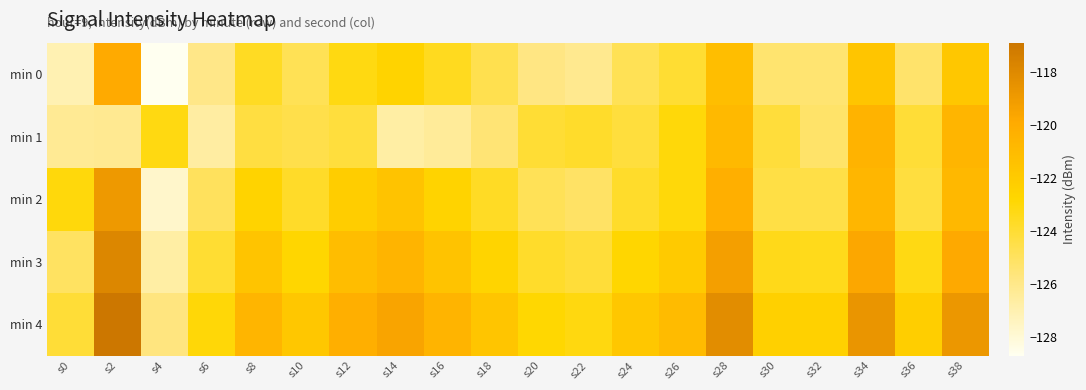

Reading left to right, what are all the values shown in this chart?

min 0: s0=-127.0	s2=-119.9	s4=-128.7	s6=-126.0	s8=-123.6	s10=-124.8	s12=-123.2	s14=-122.5	s16=-123.5	s18=-124.6	s20=-125.8	s22=-126.1	s24=-124.8	s26=-124.0	s28=-121.2	s30=-125.4	s32=-125.4	s34=-121.7	s36=-125.2	s38=-121.8
min 1: s0=-126.3	s2=-126.2	s4=-123.2	s6=-126.6	s8=-124.3	s10=-124.5	s12=-124.2	s14=-126.7	s16=-126.4	s18=-125.5	s20=-124.0	s22=-123.8	s24=-124.2	s26=-123.0	s28=-120.9	s30=-124.2	s32=-125.2	s34=-120.5	s36=-124.0	s38=-120.6
min 2: s0=-123.0	s2=-118.9	s4=-127.7	s6=-125.0	s8=-122.6	s10=-123.8	s12=-122.2	s14=-121.5	s16=-122.5	s18=-123.6	s20=-124.8	s22=-125.1	s24=-123.8	s26=-123.0	s28=-120.2	s30=-124.4	s32=-124.4	s34=-120.7	s36=-124.2	s38=-120.8
min 3: s0=-125.0	s2=-117.9	s4=-126.7	s6=-124.0	s8=-121.6	s10=-122.8	s12=-121.2	s14=-120.5	s16=-121.5	s18=-122.6	s20=-123.8	s22=-124.1	s24=-122.8	s26=-122.0	s28=-119.2	s30=-123.4	s32=-123.4	s34=-119.7	s36=-123.2	s38=-119.8
min 4: s0=-124.0	s2=-116.9	s4=-125.7	s6=-123.0	s8=-120.6	s10=-121.8	s12=-120.2	s14=-119.5	s16=-120.5	s18=-121.6	s20=-122.8	s22=-123.1	s24=-121.8	s26=-121.0	s28=-118.2	s30=-122.4	s32=-122.4	s34=-118.7	s36=-122.2	s38=-118.8